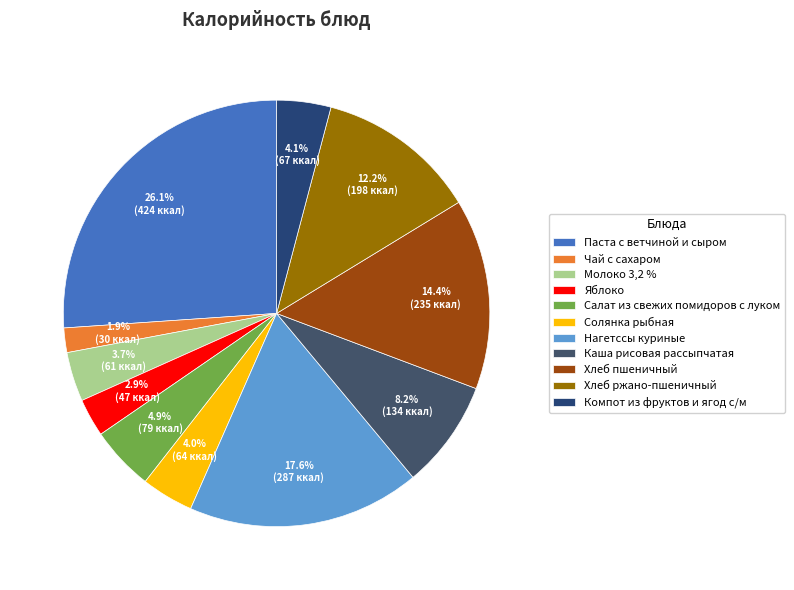

Is there any slice that represents more than half of the pie?

No